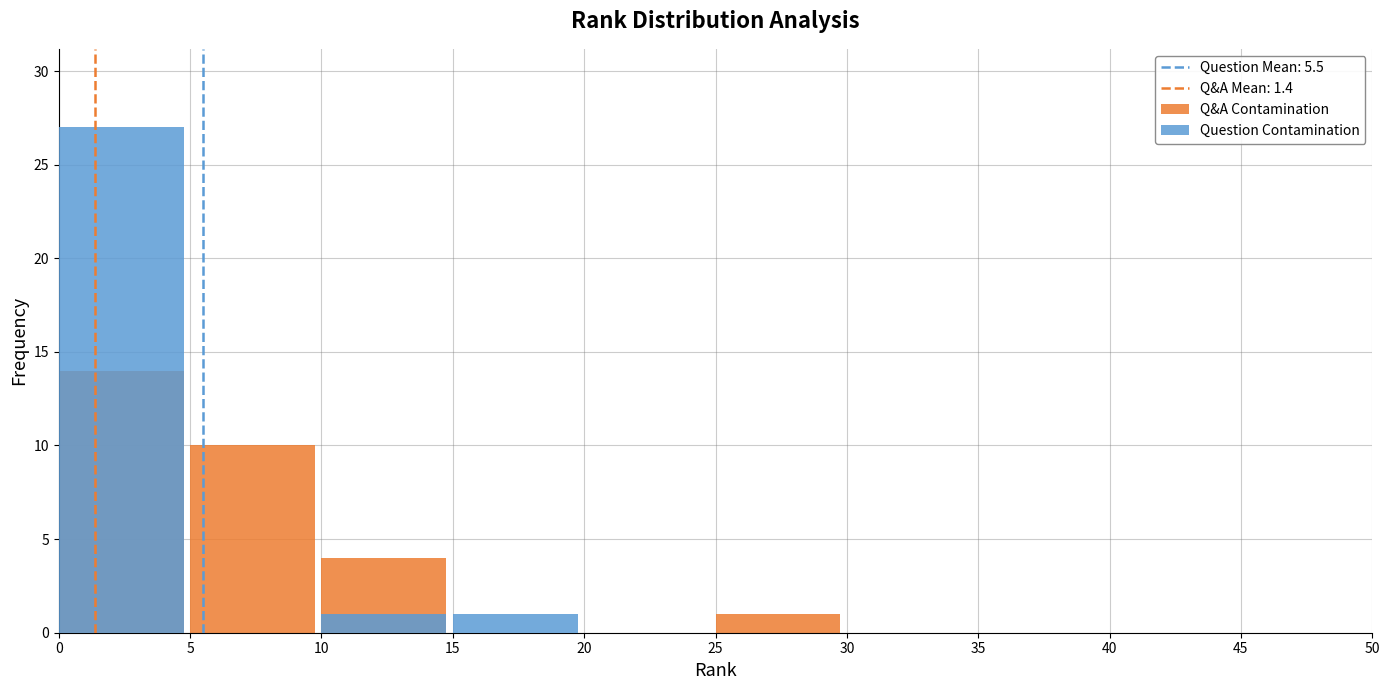

Reading left to right, list all the values displayed in this chart.

Q&A Contamination: 0=14	5=10	10=4	15=0	20=0	25=1	30=0	35=0	40=0	45=0
Question Contamination: 0=27	5=0	10=1	15=1	20=0	25=0	30=0	35=0	40=0	45=0